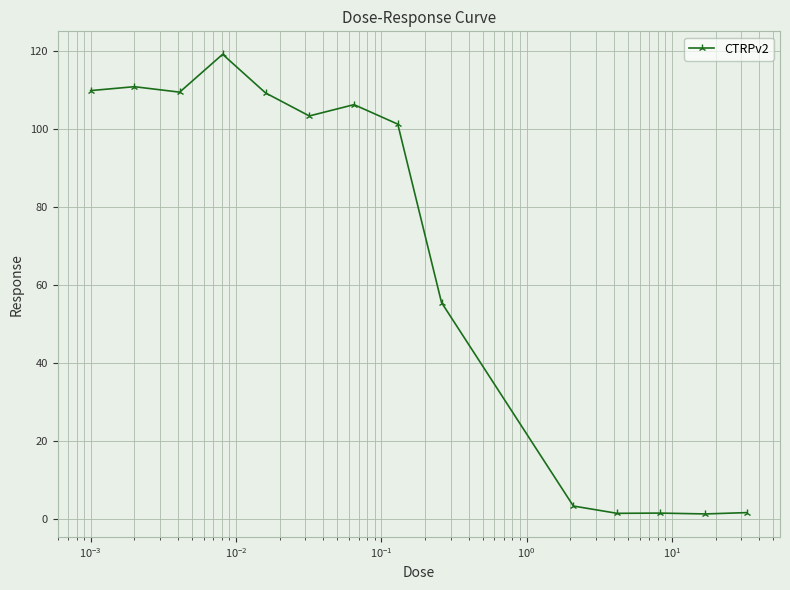

True or false: the data has more than 2 interior local peaks.

True